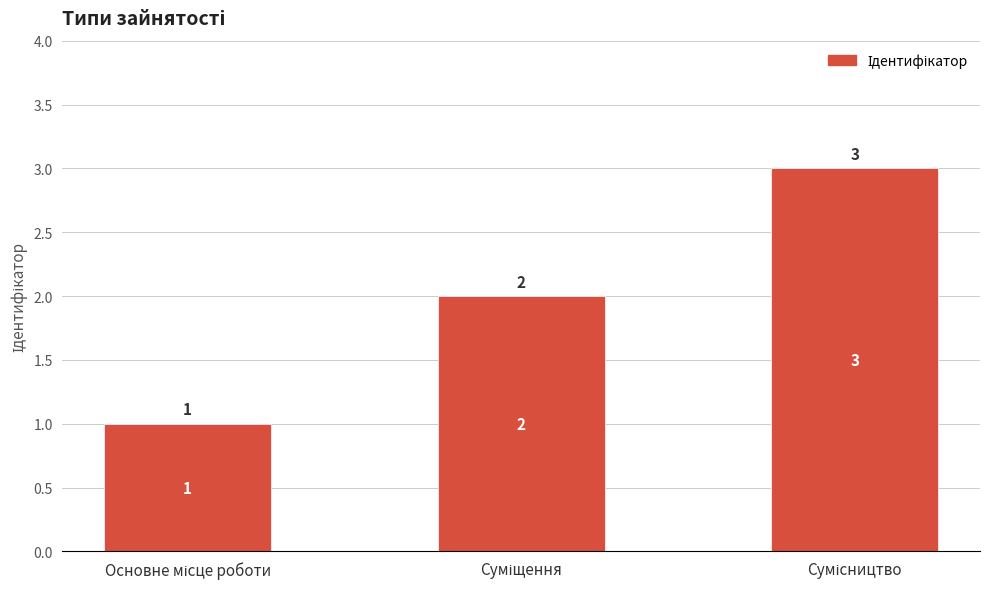

Count the number of data series in this chart.

1